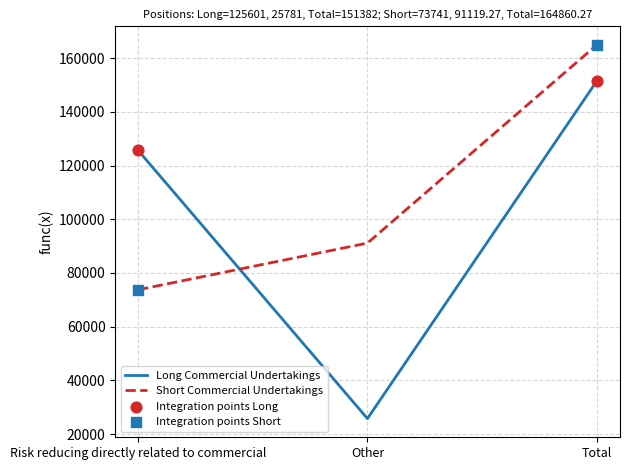

At which category is the sum across all series the highest?

Total